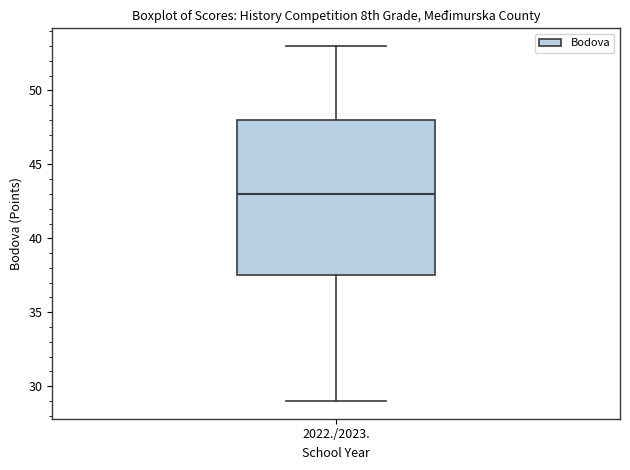

Where is the upper edge of the box for 2022./2023. on the y-axis? The values are not printed on the chart, so give them approximately, as read against the axis.

48.0